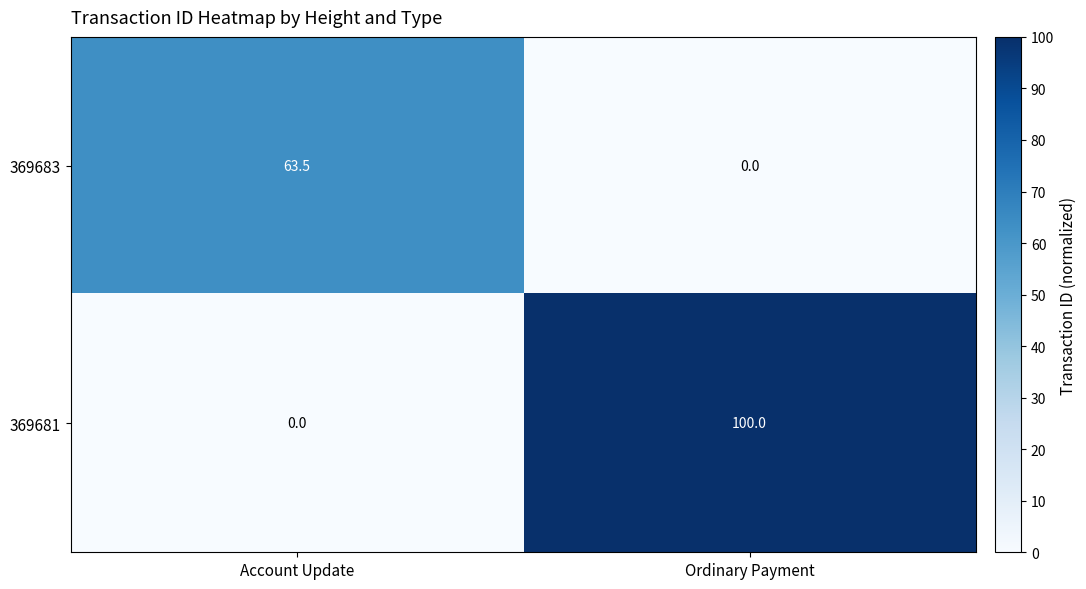

What is the average value of the 369683 series?

31.8